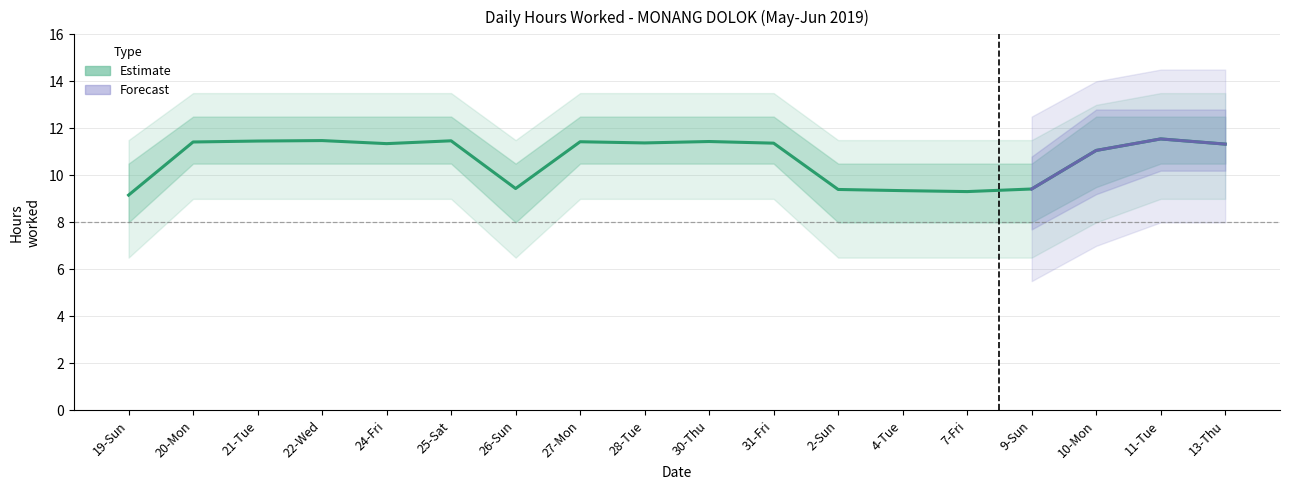

What is the value of the 7th point from the left?

9.4